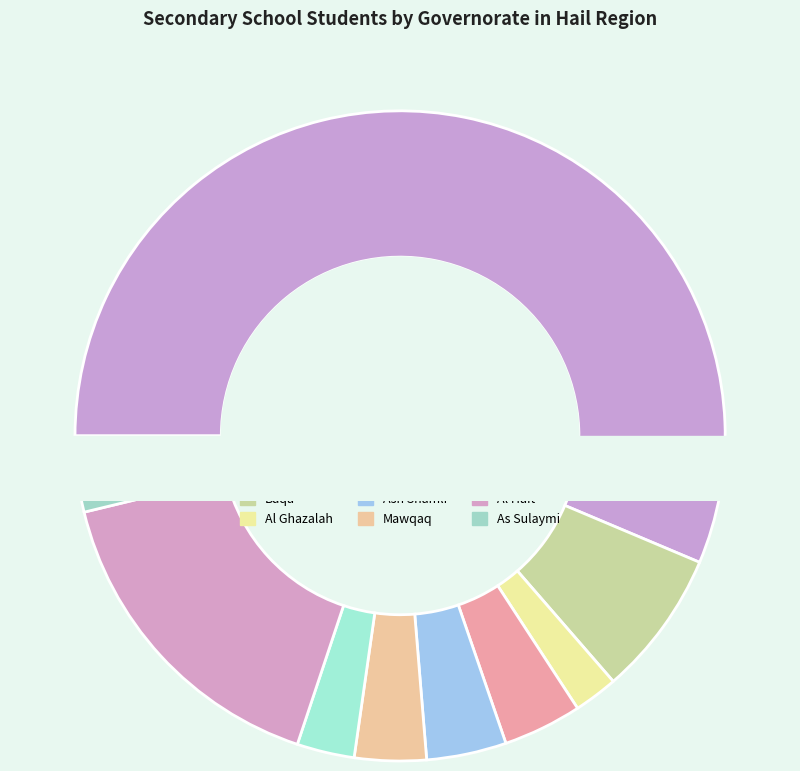

Combined, do Ash Shinan and Al Ghazalah account for over 50%?

No